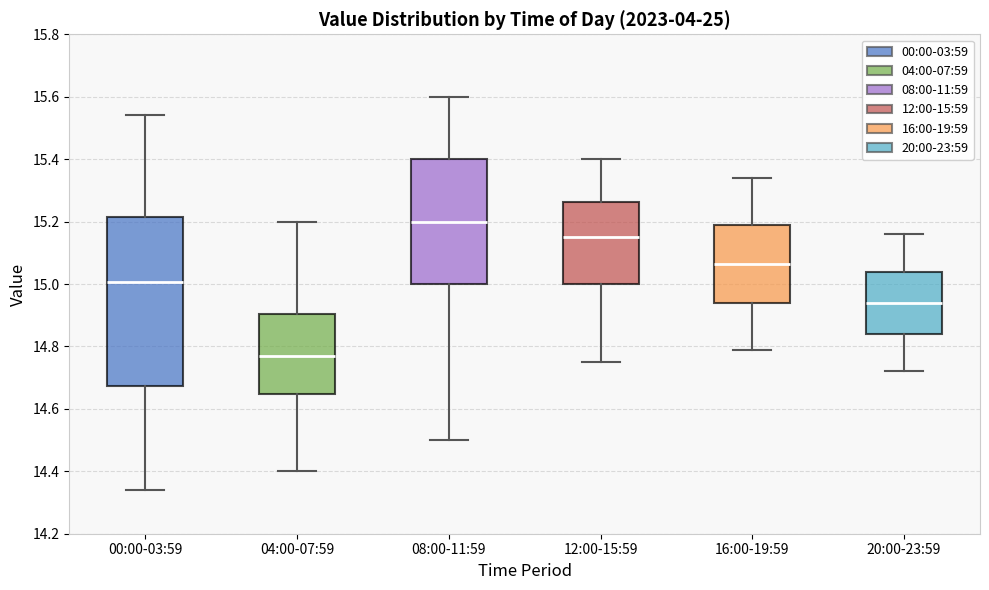

Where does the upper whisker of the box for 12:00-15:59 end on the y-axis? The values are not printed on the chart, so give them approximately, as read against the axis.

15.40